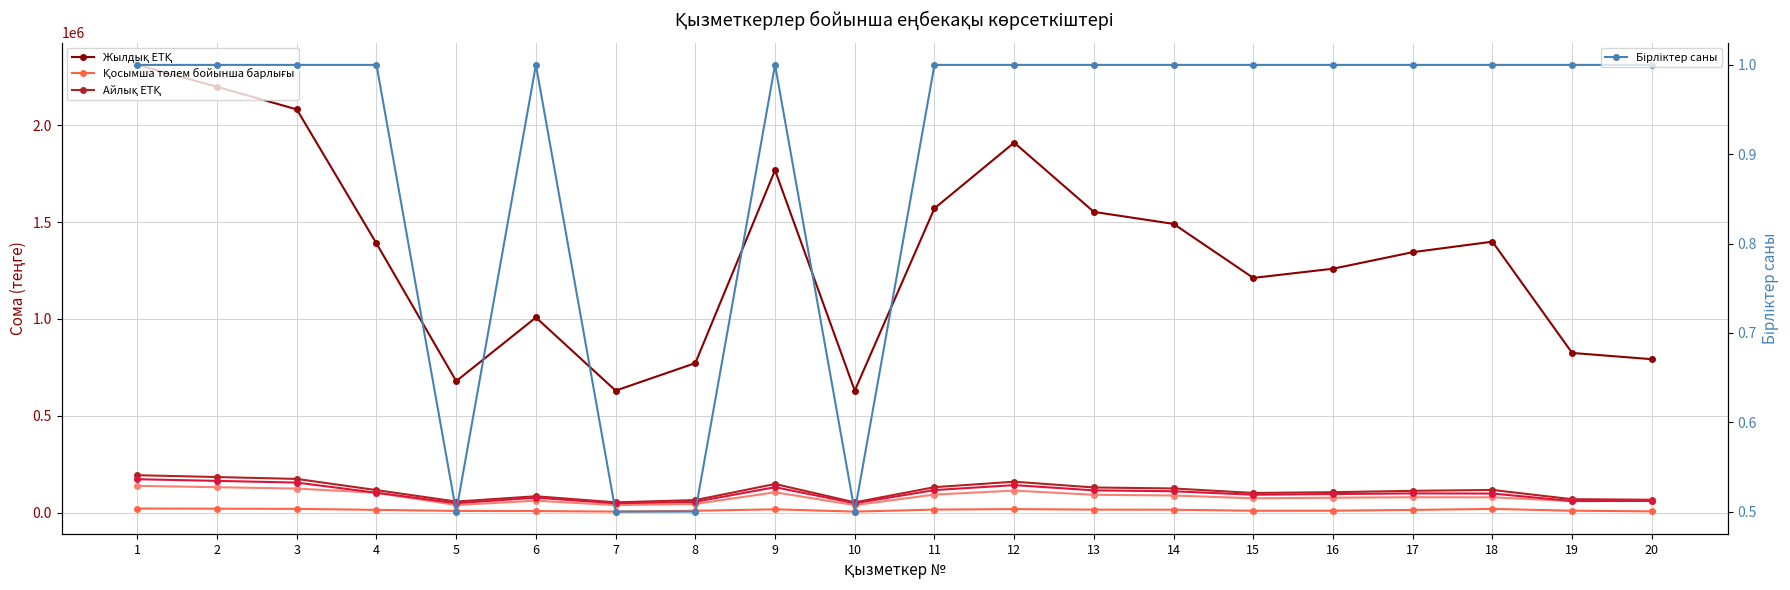

How many values in the Бірліктер саны series are below 1?

4